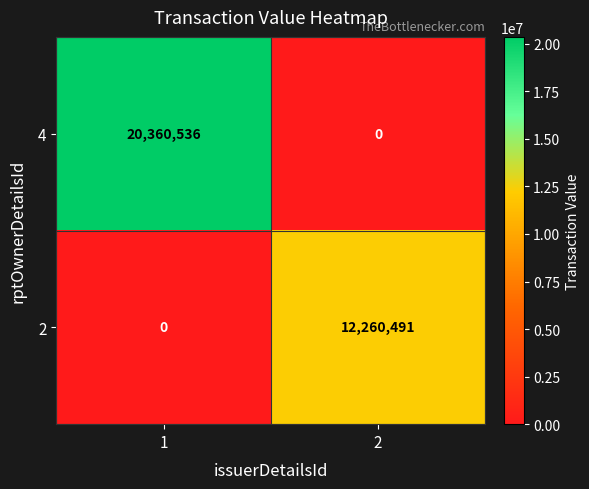

What is the total value across all series at 2?

12260491